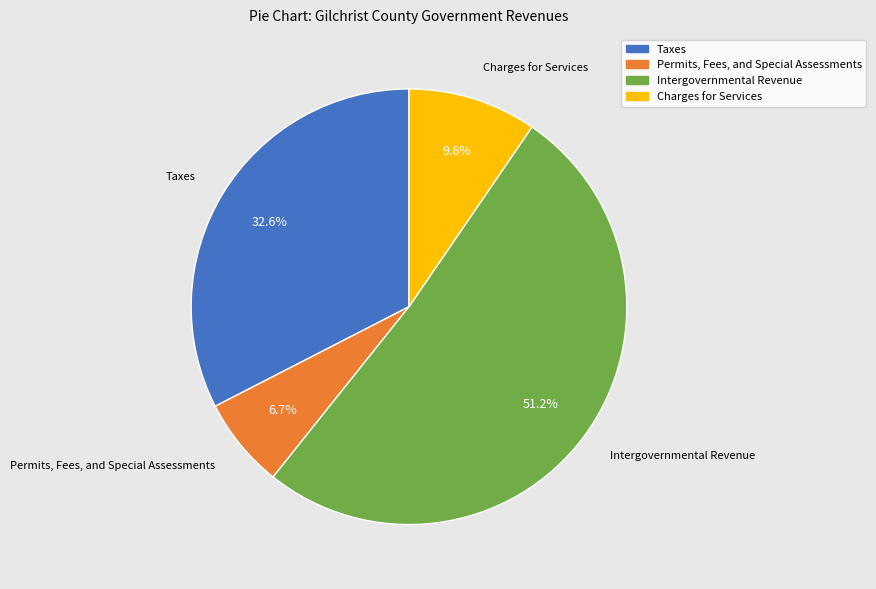

To the nearest percent, what is the difference between the largest and smallest slice percentages?

44%